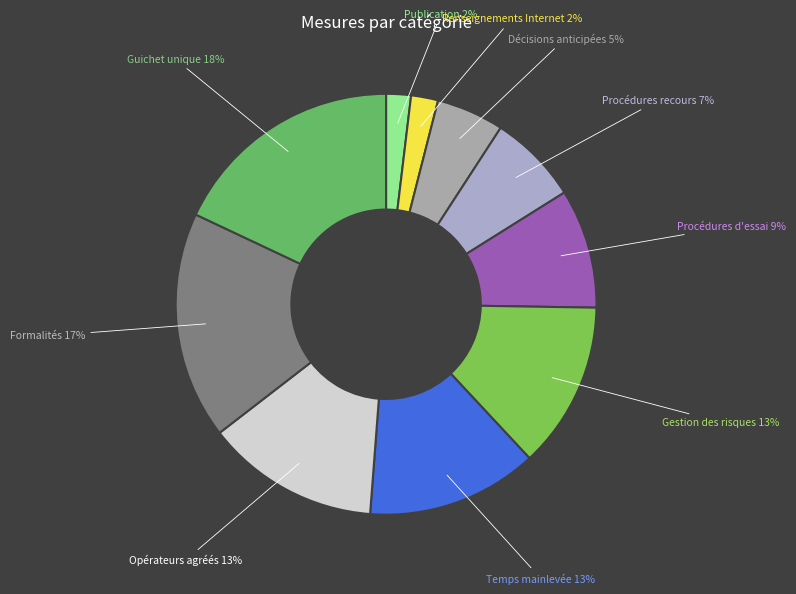

To the nearest percent, what portion does Opérateurs agréés represent?

13%